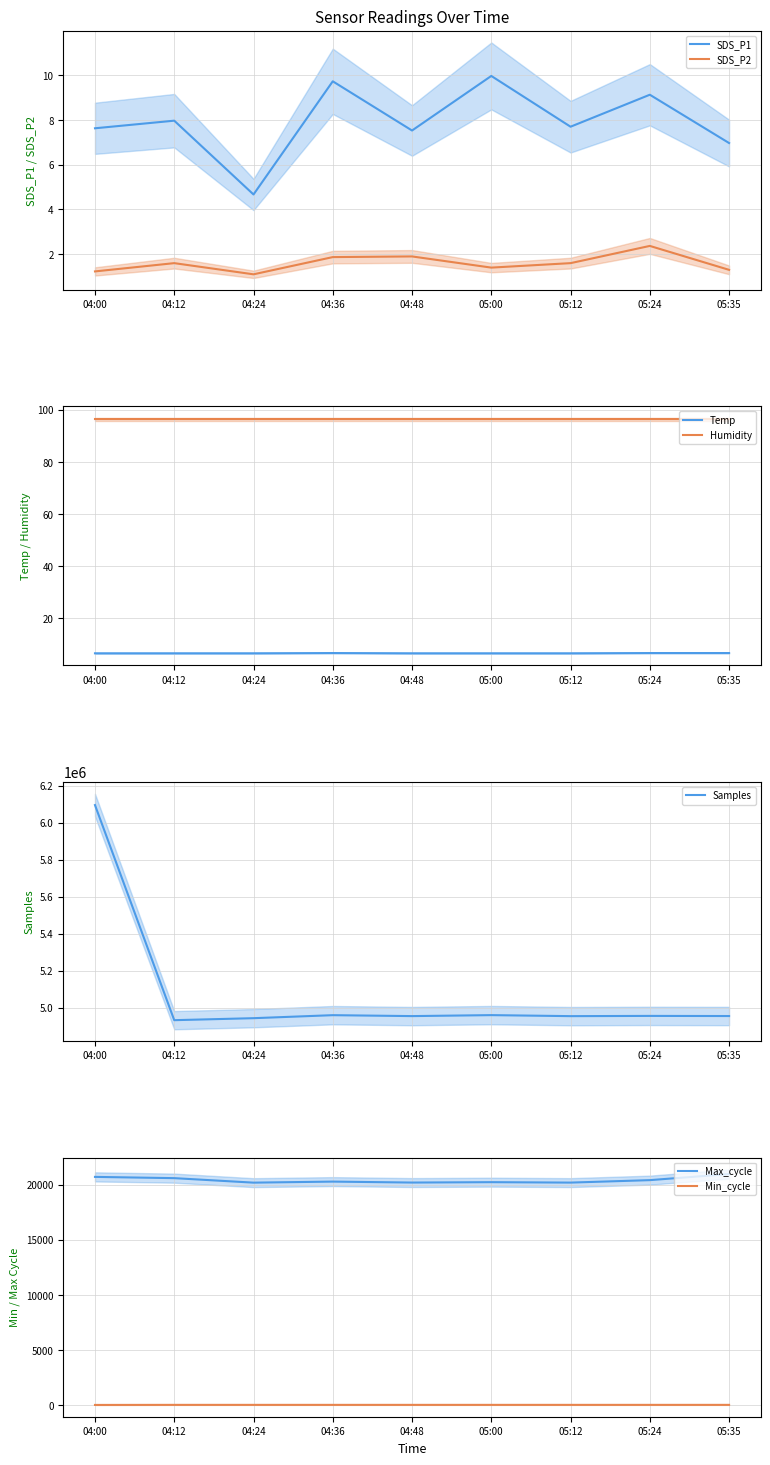

Does the chart have visible grid lines?

Yes